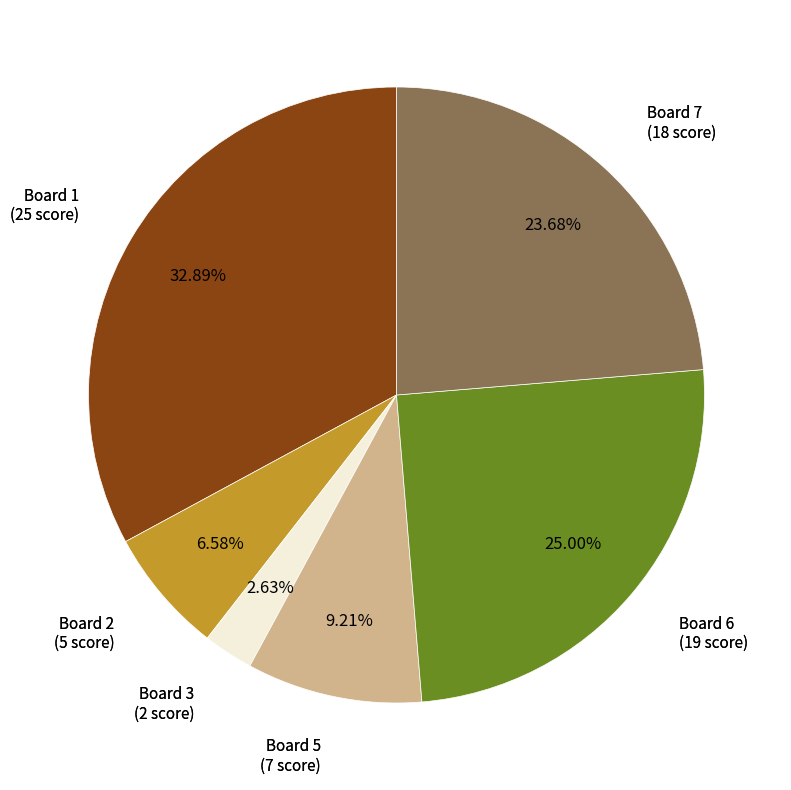

Does any single category account for the majority?

No